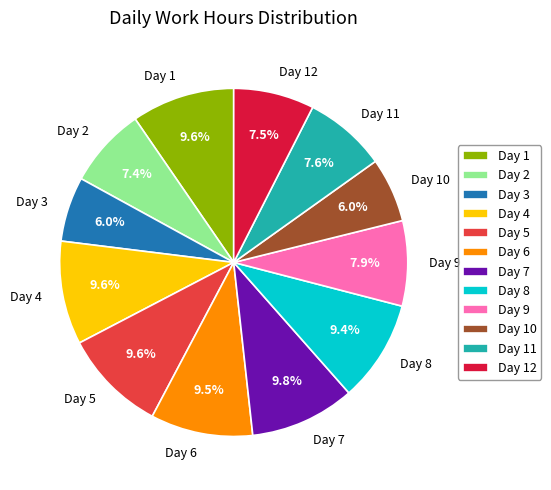

Is it true that Day 1 is 24% of the pie?

False